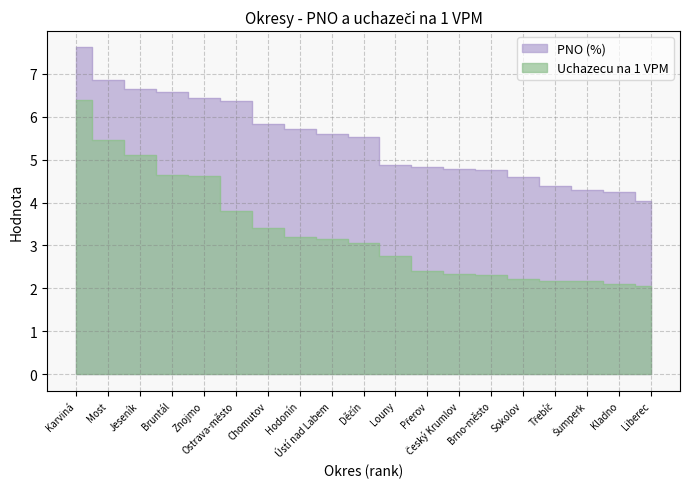

Where is PNO (%) nearest to the value 5?

Louny